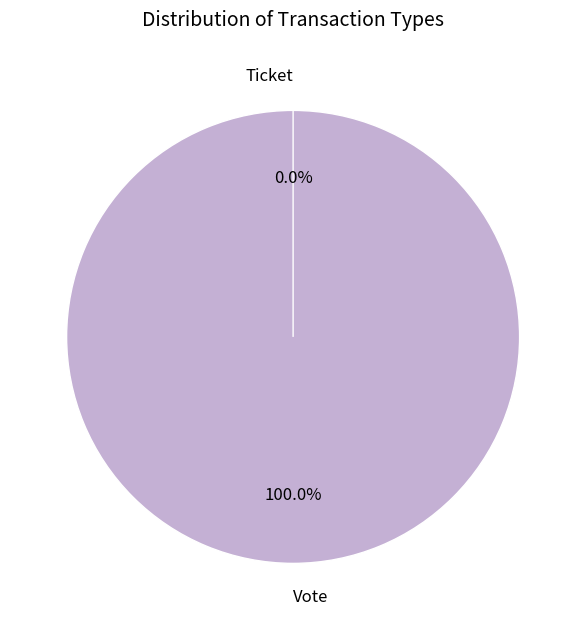

What is the total percentage of Vote and Ticket?

100.0%